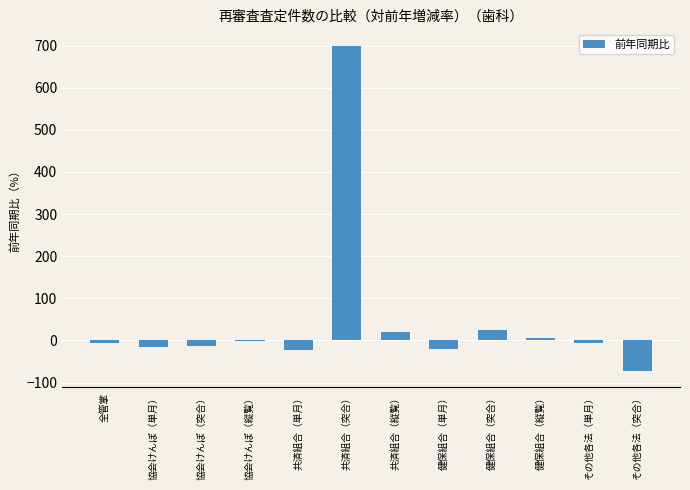

Which label corresponds to the largest value in the chart?

共済組合（突合）